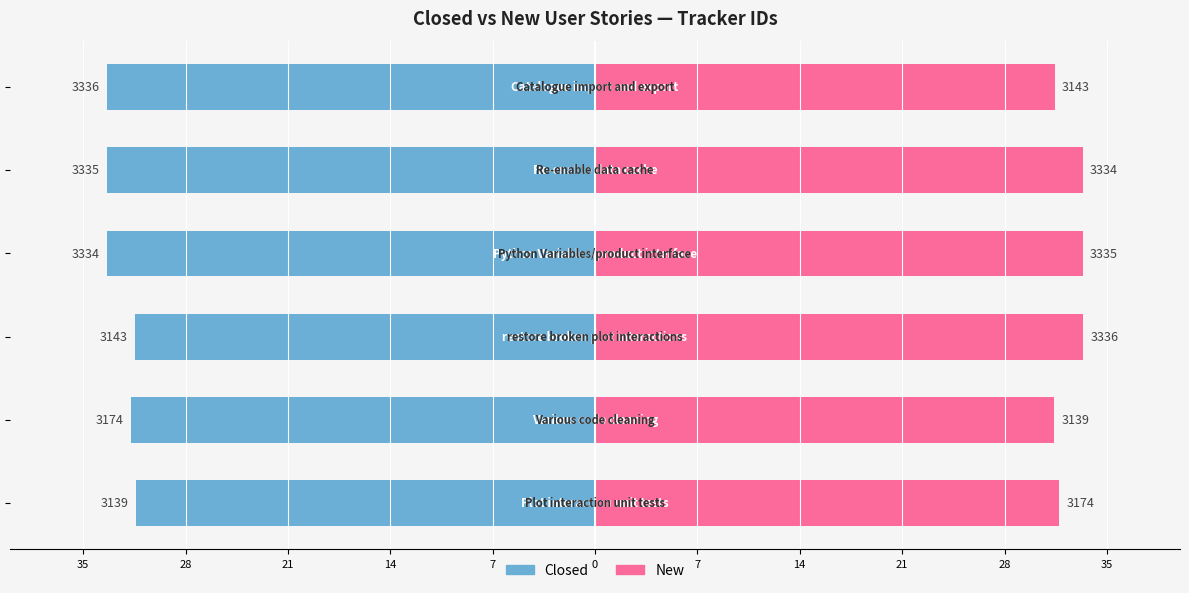

Is it true that New equals 33.4 at 21?

True